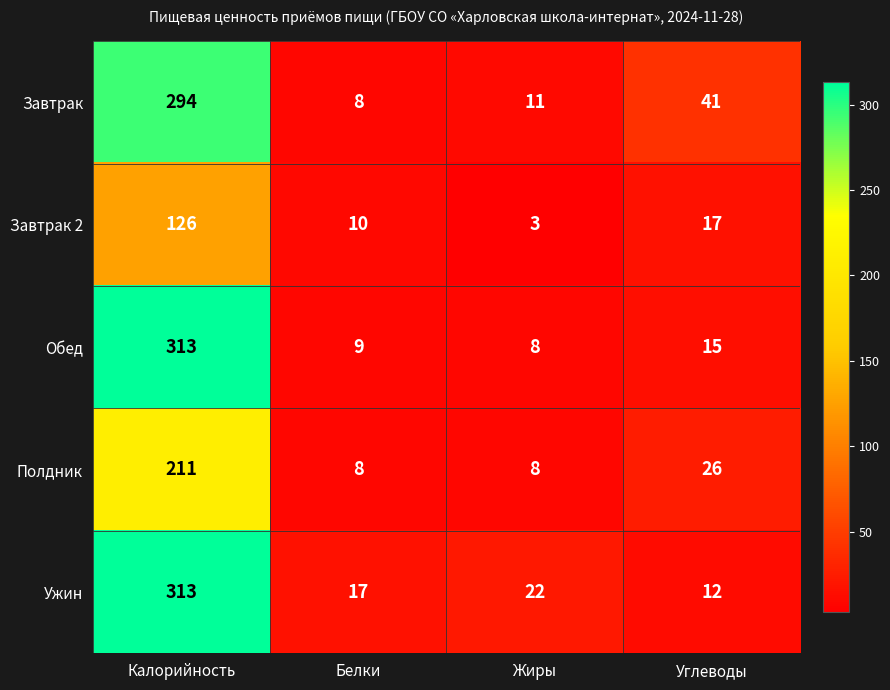

Which series changed the most between Белки and Жиры?

Завтрак 2